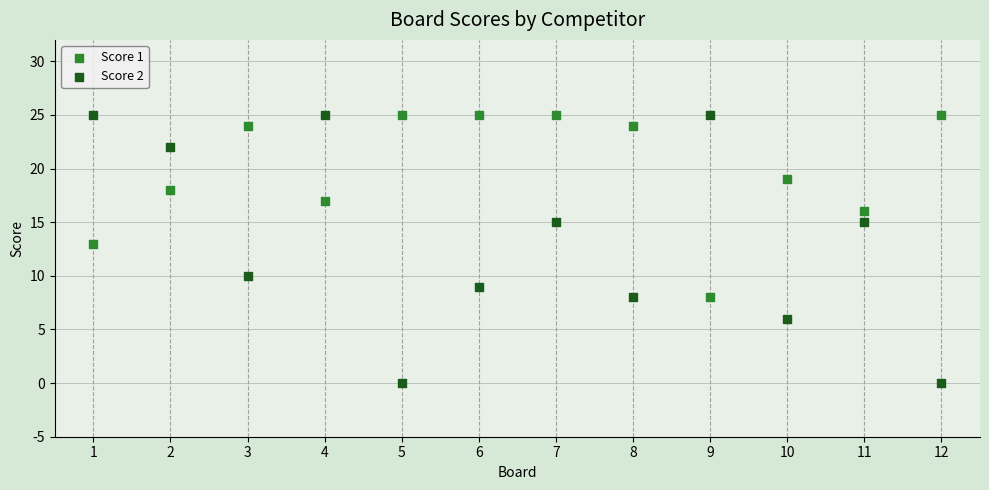

What are all the series names shown in the legend?

Score 1, Score 2